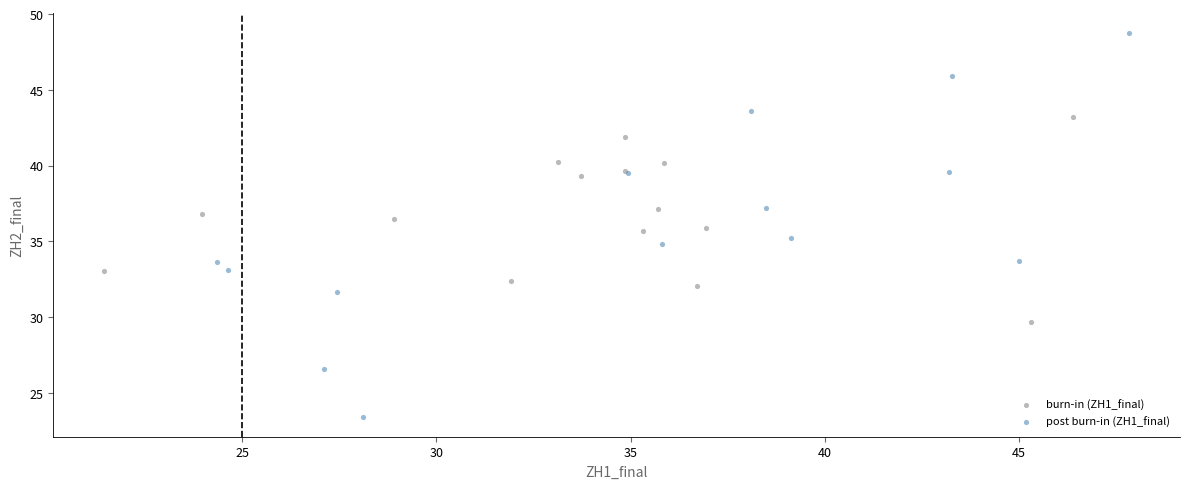

What are all the series names shown in the legend?

burn-in (ZH1_final), post burn-in (ZH1_final)